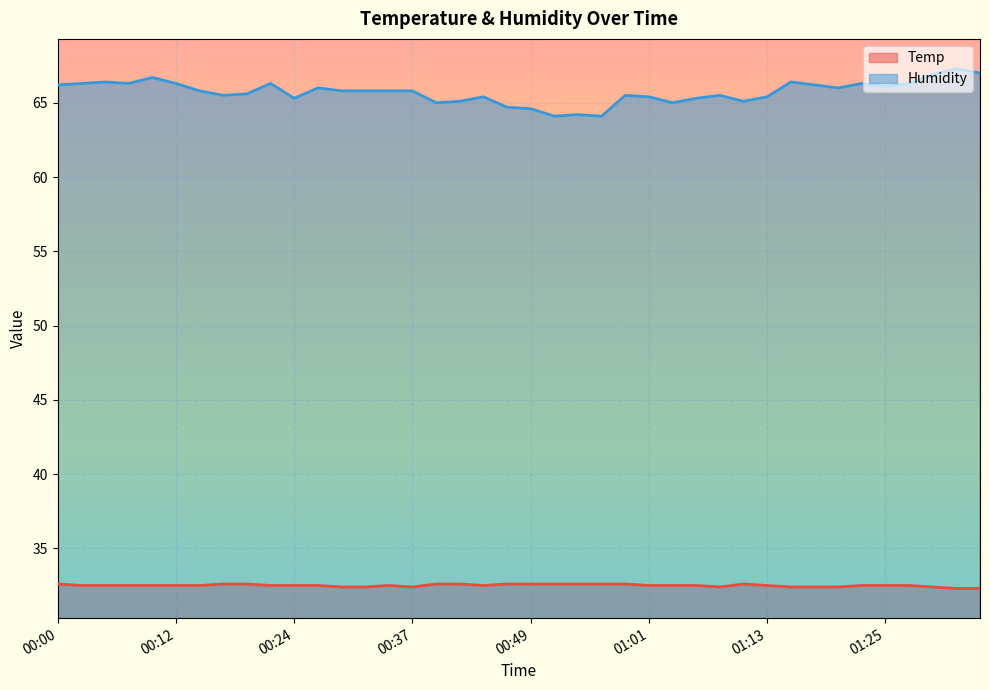

Between 00:05 and 00:20, which series saw the biggest shift?

Humidity